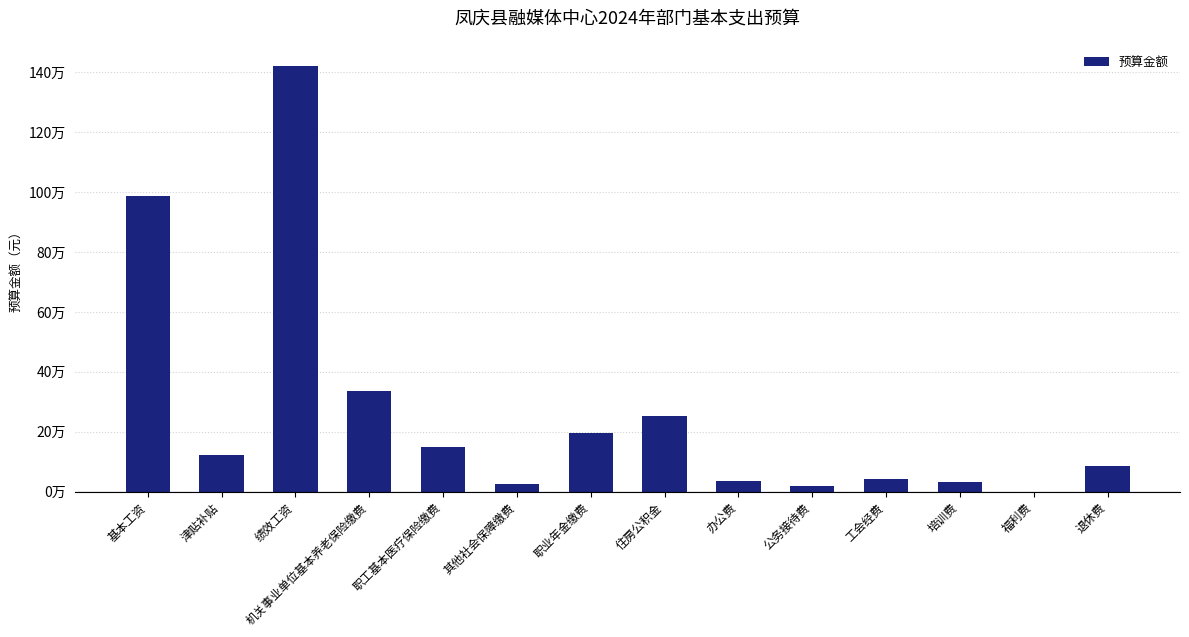

What is the sum of the values at 办公费 and 工会经费?

78153.0